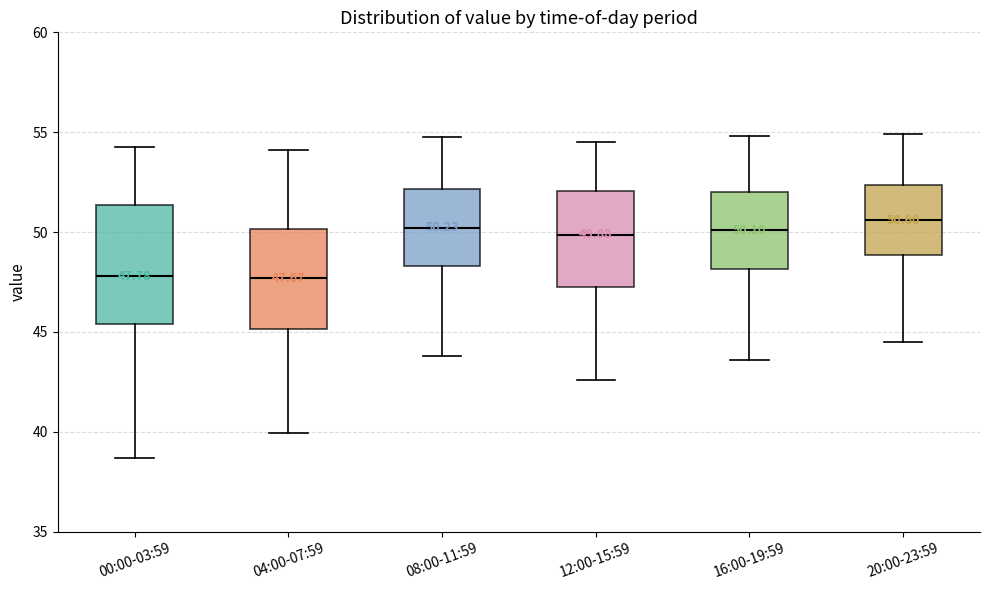

Which box is the tallest, from its lower edge to its upper edge?

00:00-03:59